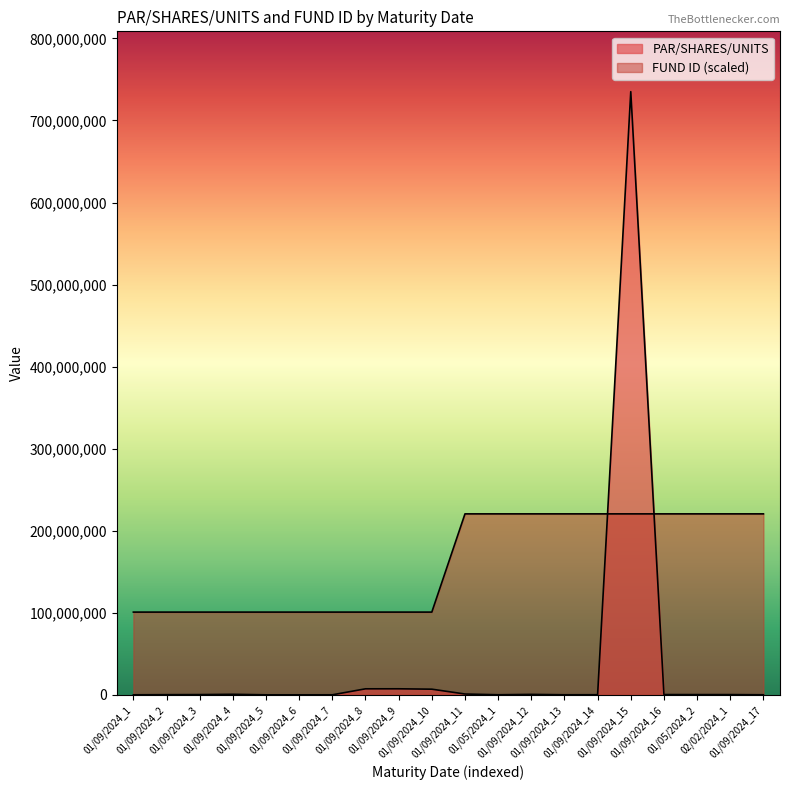

True or false: PAR/SHARES/UNITS has more than 0 interior local peaks.

True